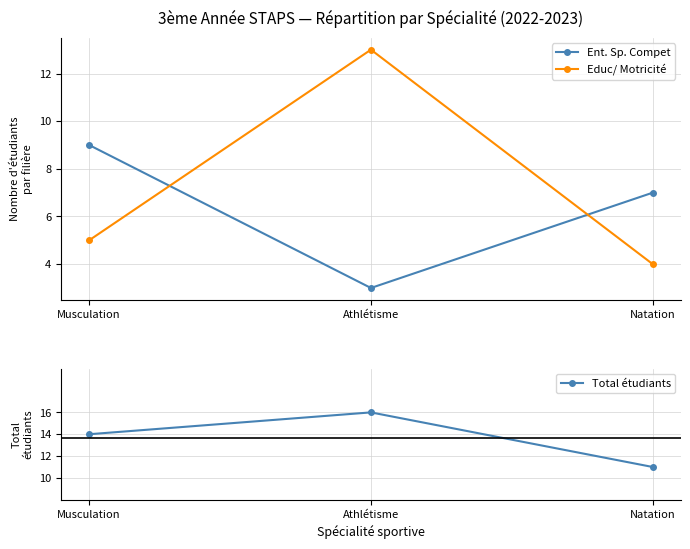

What is the value of the Total étudiants point at the 3rd from the left?

11